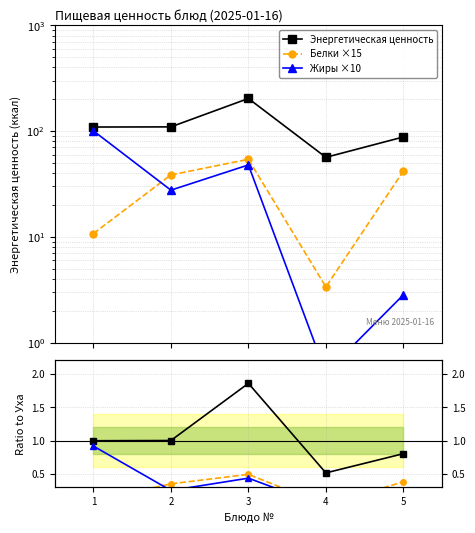

The Белки ×15 series shows 0.8 at 3. True or false?

False